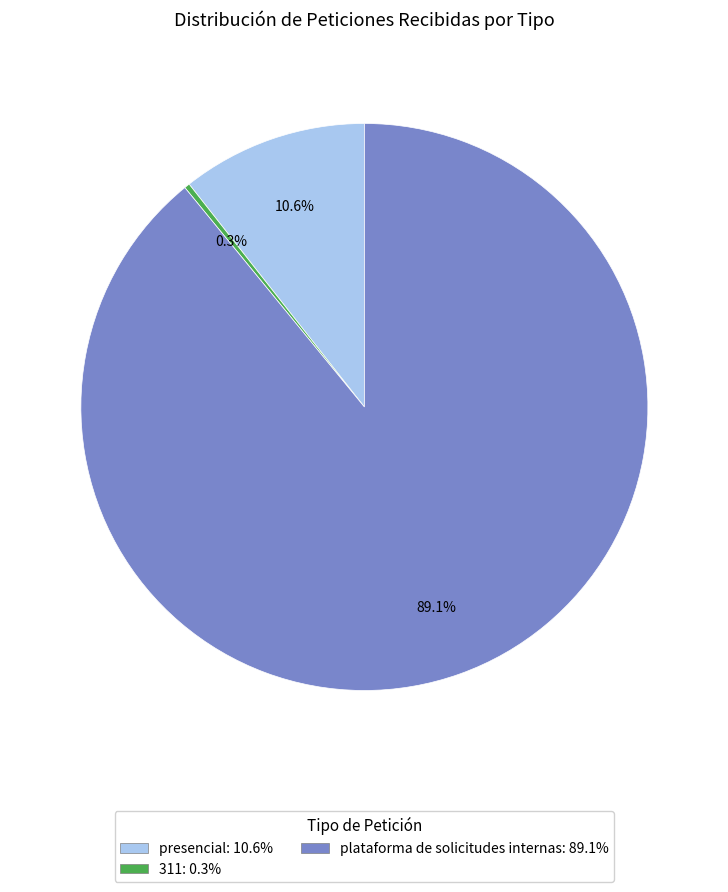

The plataforma de solicitudes internas slice represents 89% of the pie. True or false?

True